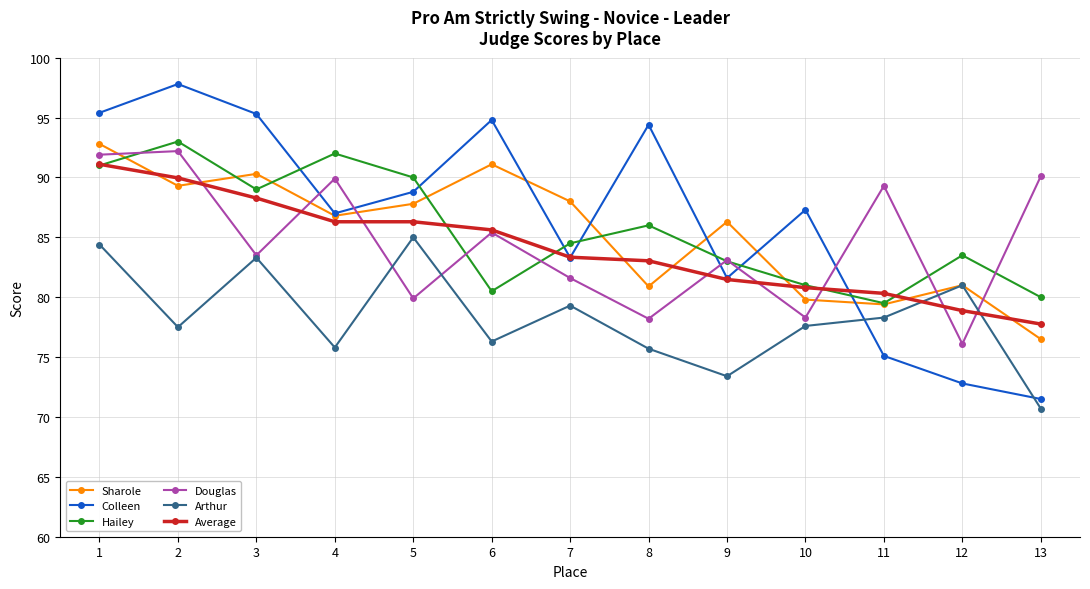

What is the average value of the Douglas series?

84.6